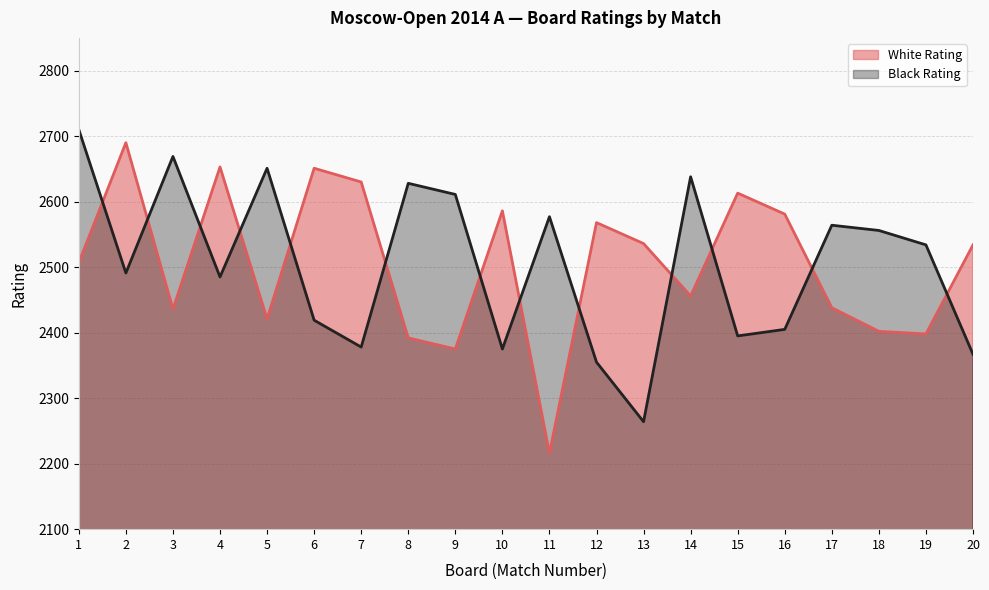

How many data points in White Rating are less than 2534?

10